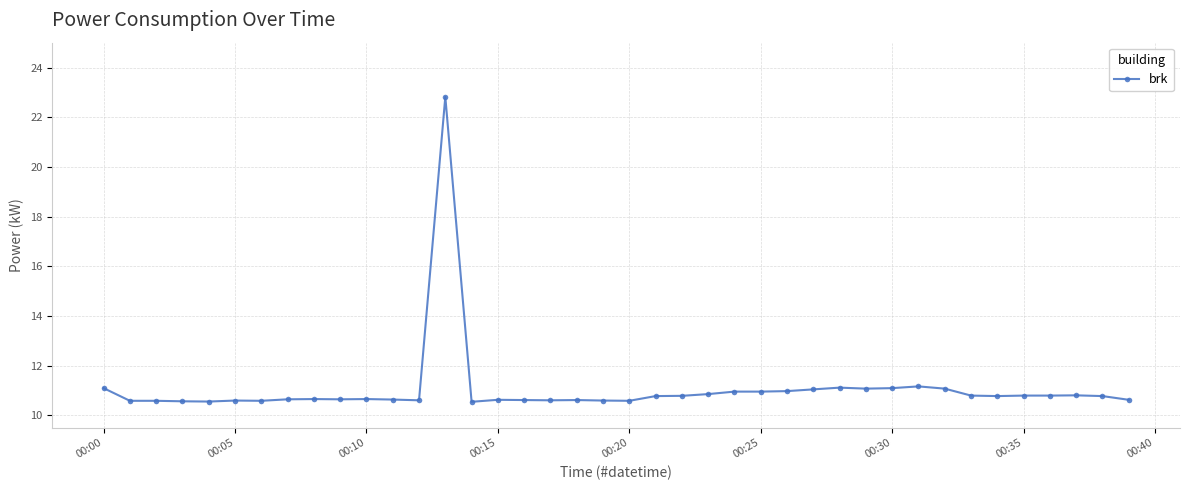

What is the greatest value displayed?

22.8